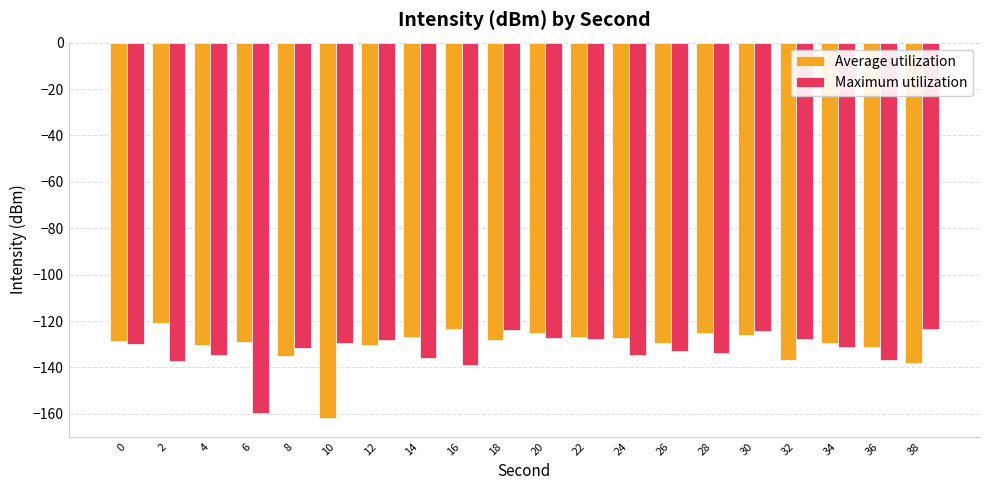

How many distinct data groups are displayed?

2